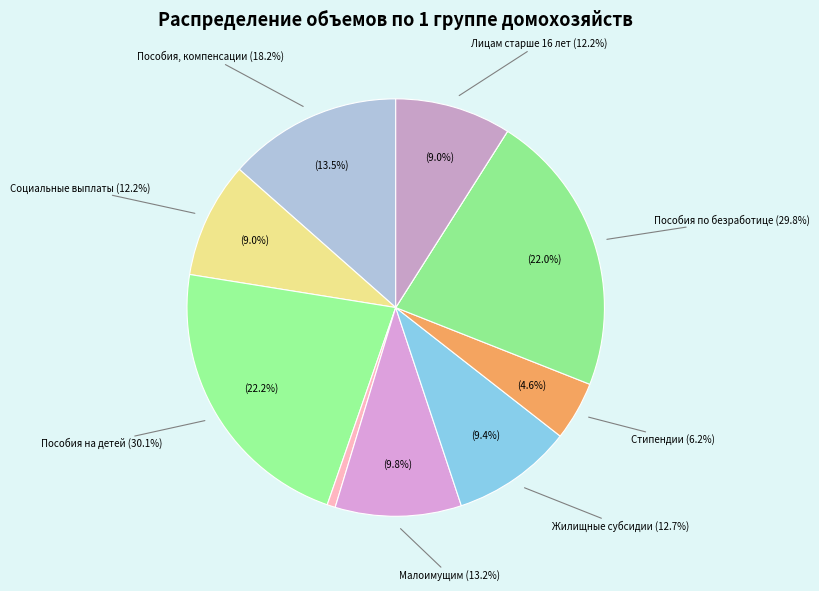

What is the change in value from Пособия и другие социальные выплаты to Пособия и компенсационные выплаты на детей?

+17.9